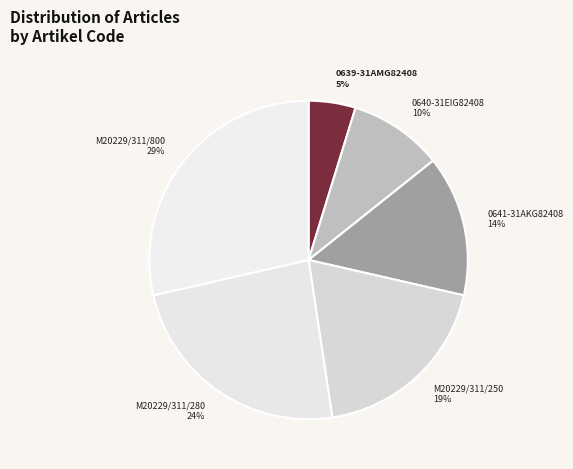

To the nearest percent, what is the difference between the M20229/311/280 and 0640-31EIG82408 slice percentages?

14%